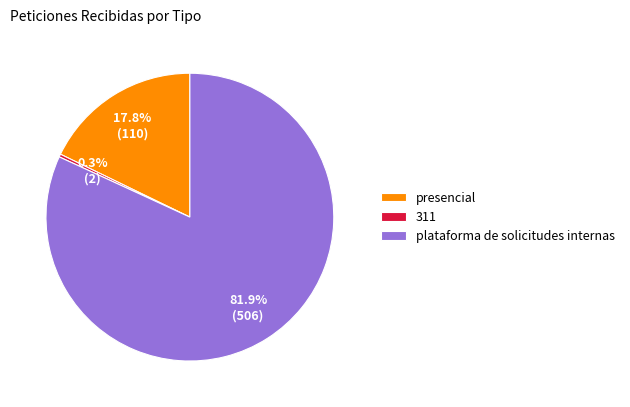

The plataforma de solicitudes internas slice represents 82% of the pie. True or false?

True